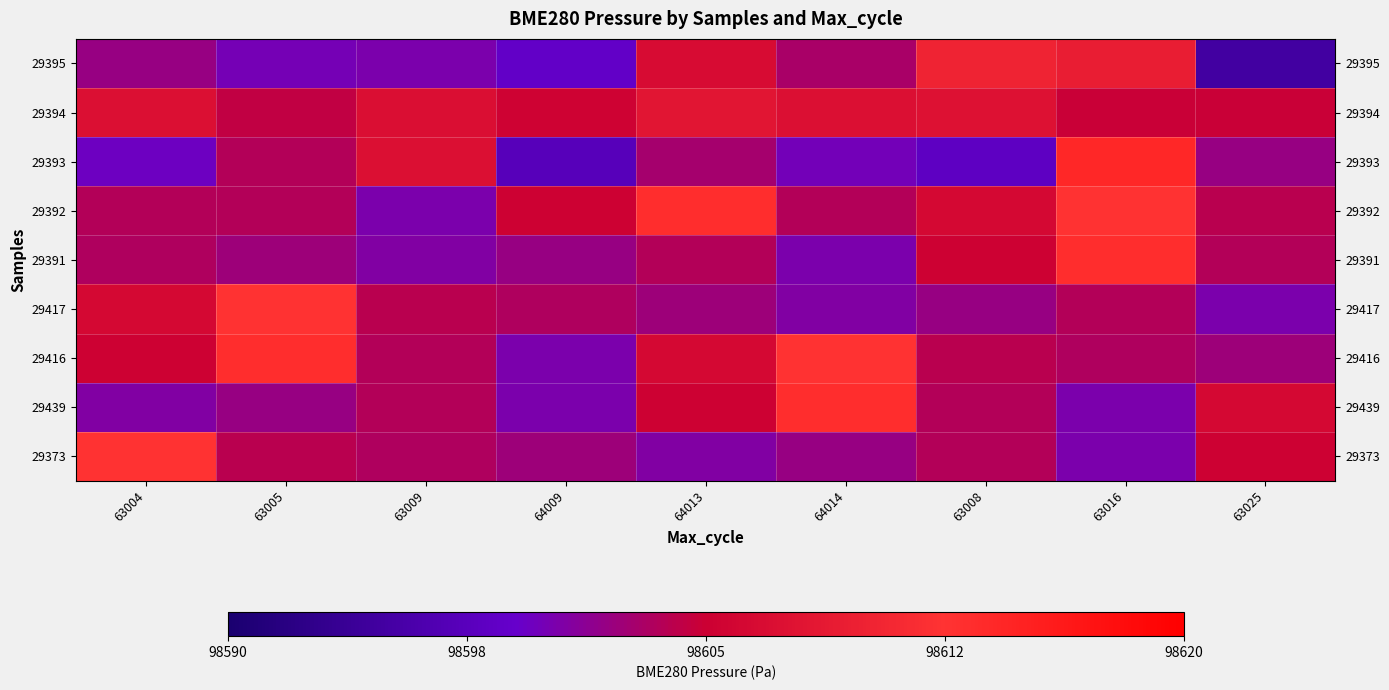

At how many categories does at least one series exceed 98613?

4